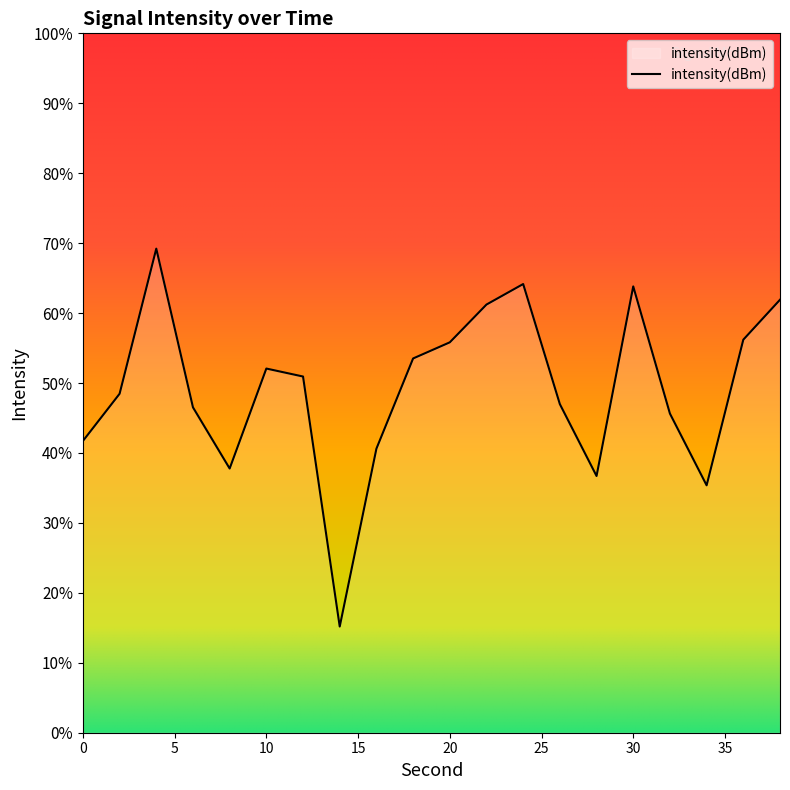

What is the change in value from 0 to 2?

+2.4